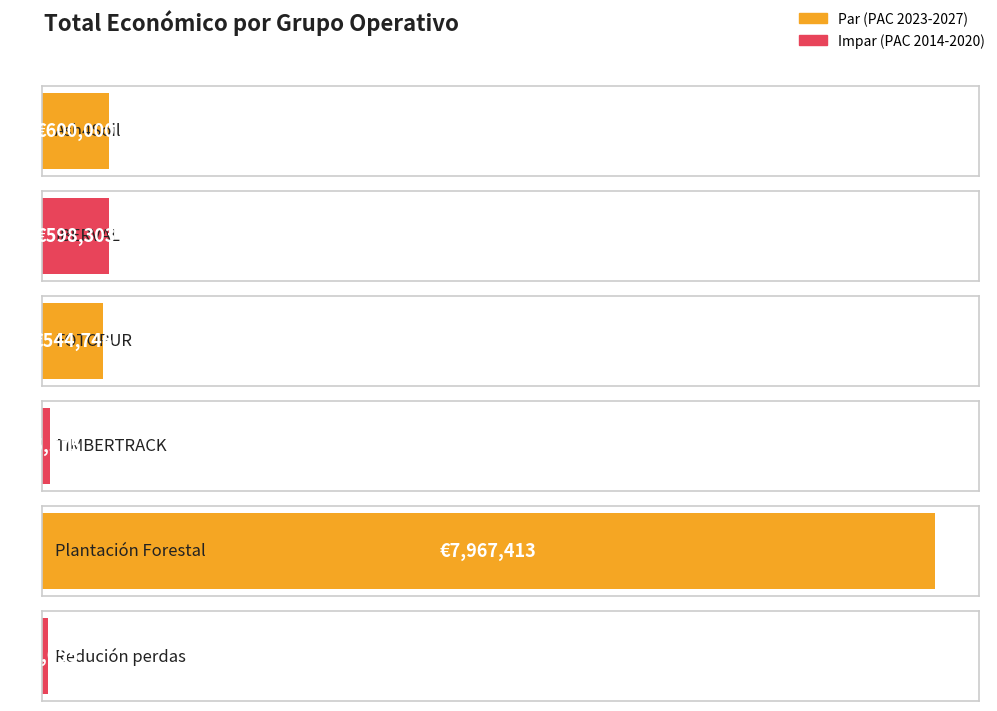

At which label is the value closest to 4009734?

Ash4Soil